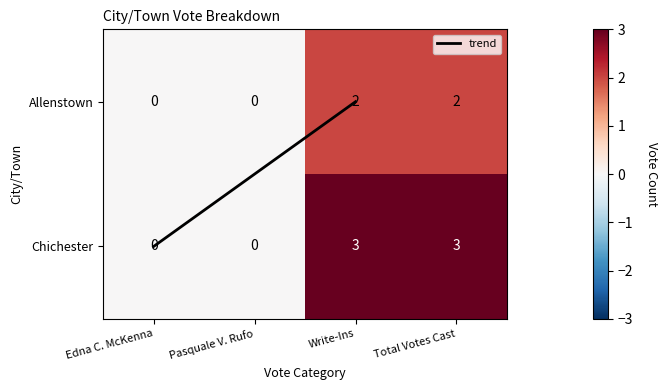

Reading right to left, transcribe all the data shown in this chart.

Allenstown: Total Votes Cast=2	Write-Ins=2	Pasquale V. Rufo=0	Edna C. McKenna=0
Chichester: Total Votes Cast=3	Write-Ins=3	Pasquale V. Rufo=0	Edna C. McKenna=0